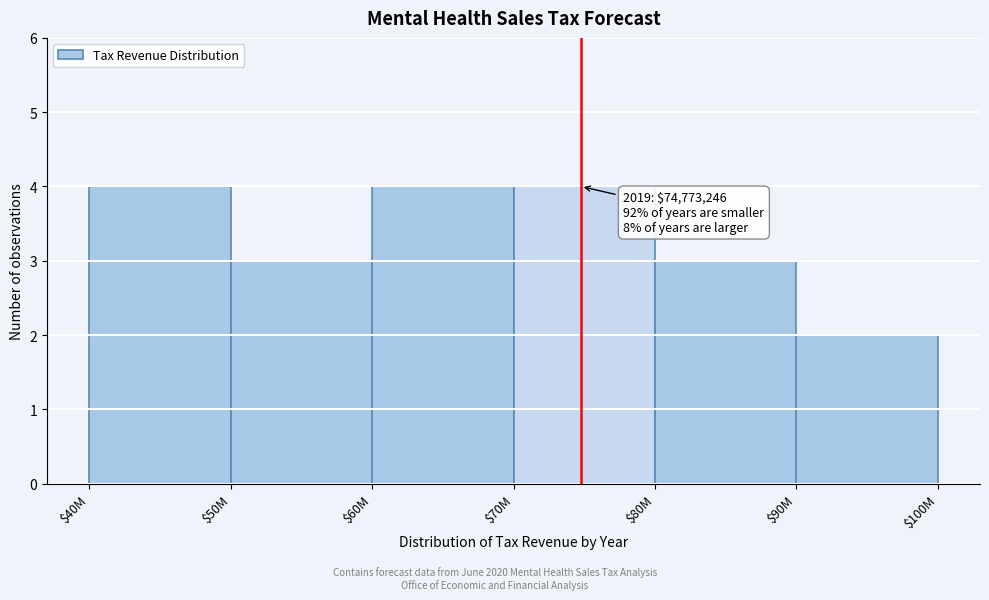

Reading right to left, transcribe all the data shown in this chart.

2	3	4	4	3	4